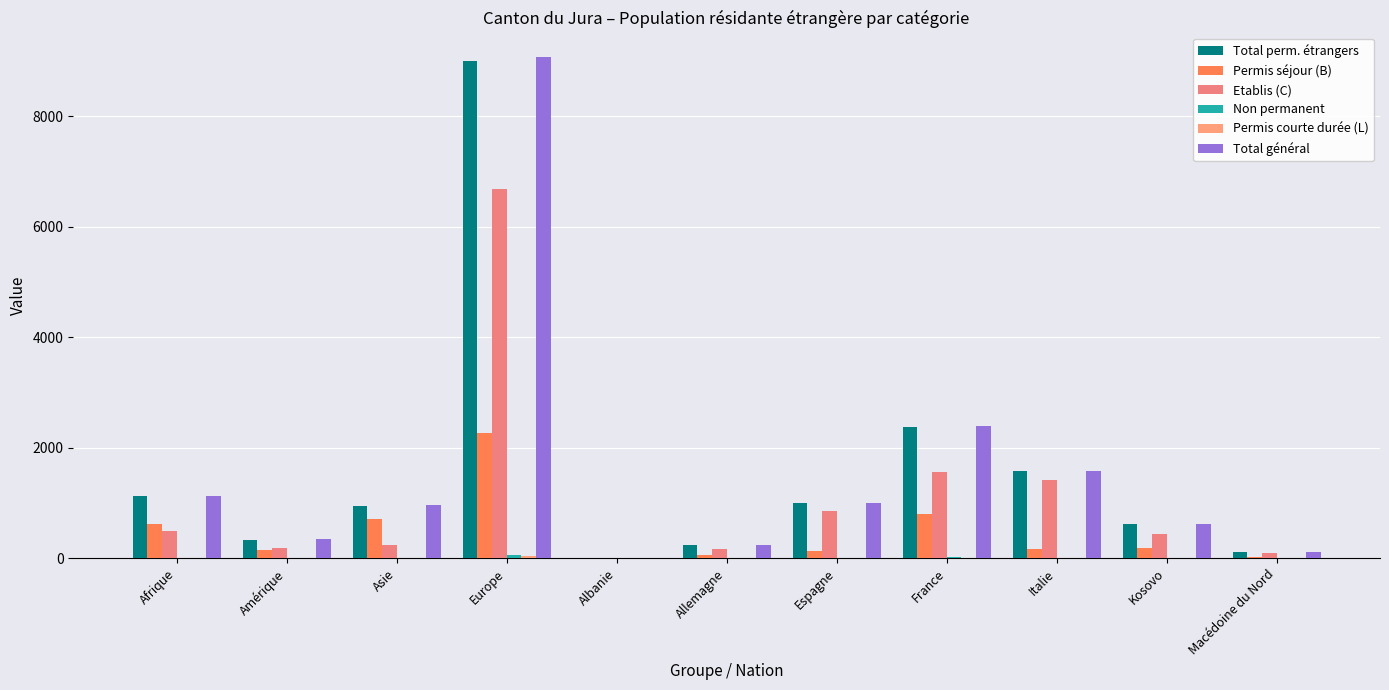

How many series are shown in this chart?

6